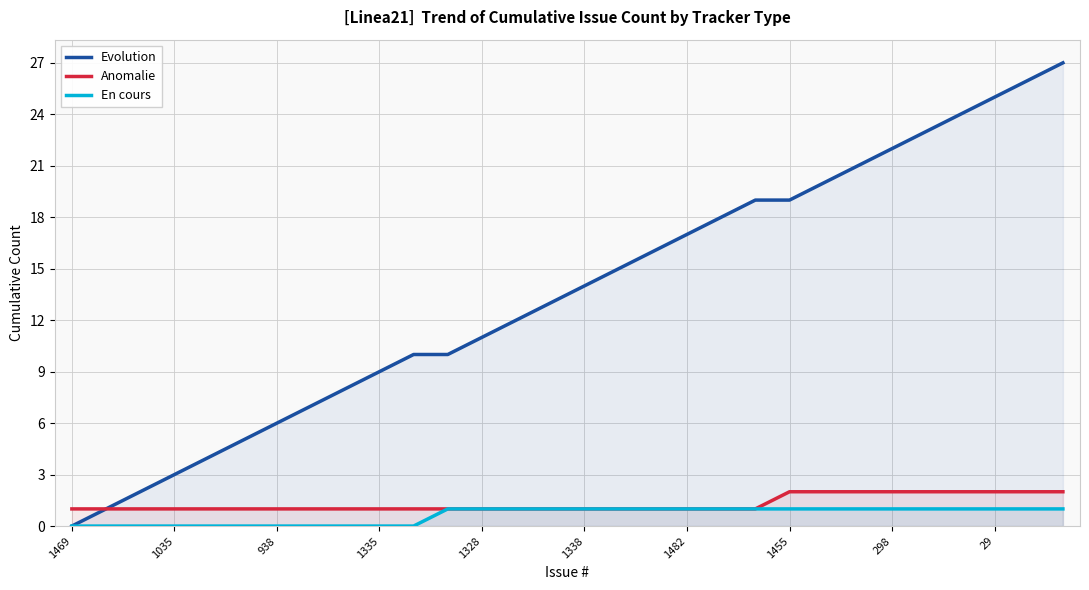

Which series has the largest total across all categories?

Evolution